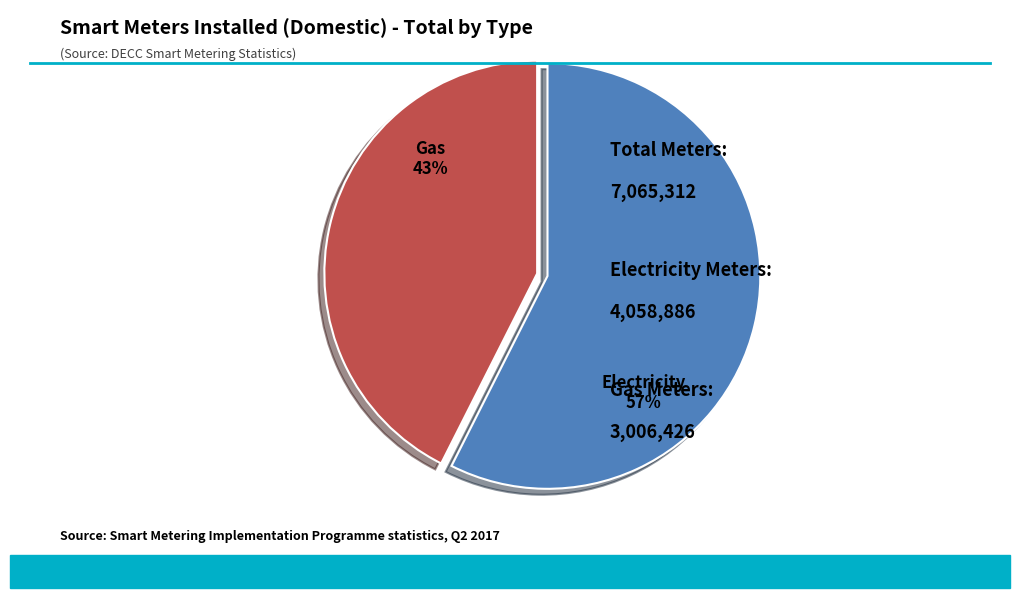

The Gas slice represents 52% of the pie. True or false?

False